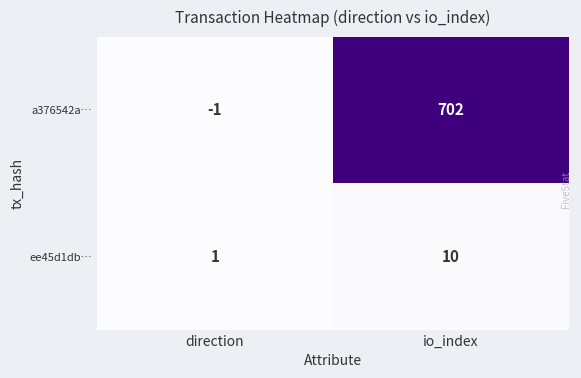

The value of ee45d1db… at direction is 0. True or false?

False